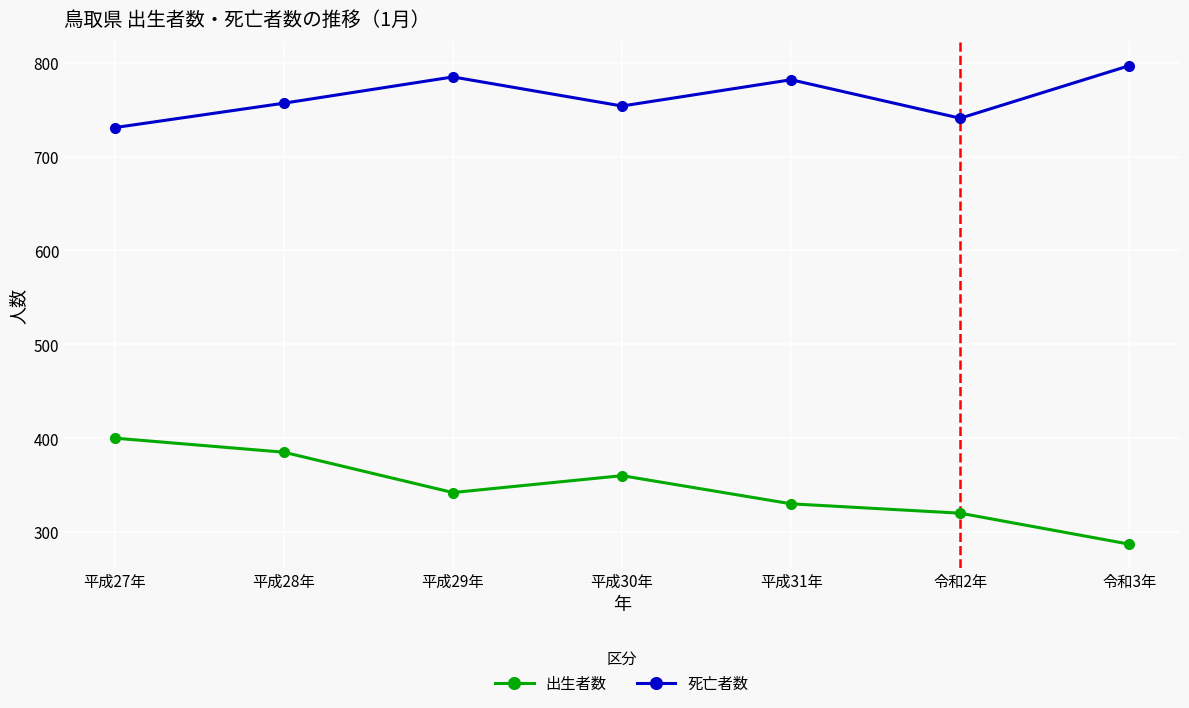

At which category is the sum across all series the highest?

平成28年